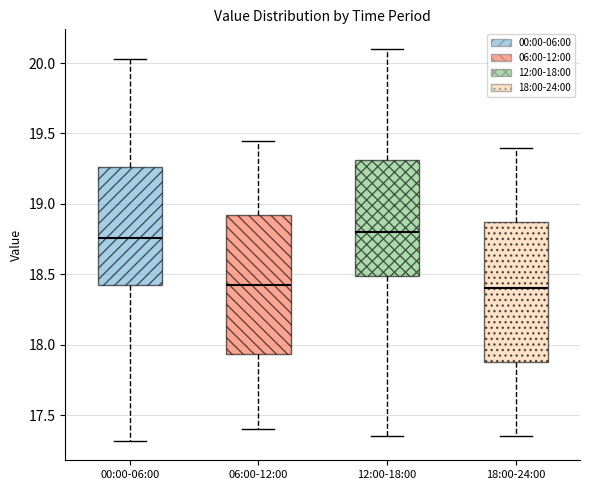

Reading left to right, read every box against the y-axis: the position of its median line, the range the box covers, and the ends of its whiskers. The values are not printed on the chart, so give them approximately, as read against the axis.

00:00-06:00: median 18.75, box 18.45 to 19.25, whiskers 17.30 to 20.05
06:00-12:00: median 18.45, box 17.95 to 18.95, whiskers 17.40 to 19.45
12:00-18:00: median 18.80, box 18.50 to 19.30, whiskers 17.35 to 20.10
18:00-24:00: median 18.40, box 17.90 to 18.90, whiskers 17.35 to 19.40